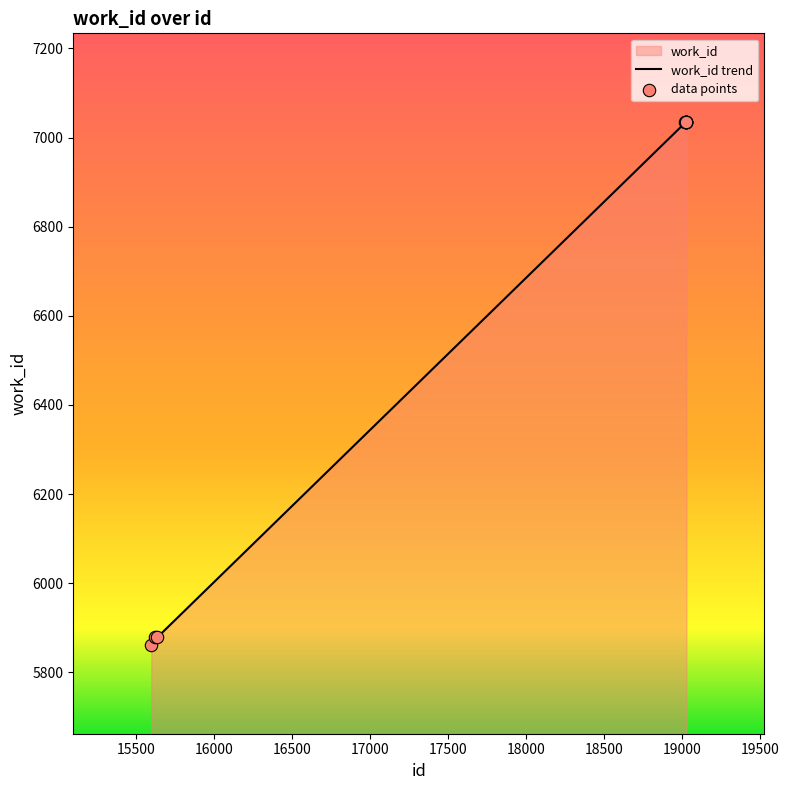

What is the change in value from 15634 to 19021?

+1156